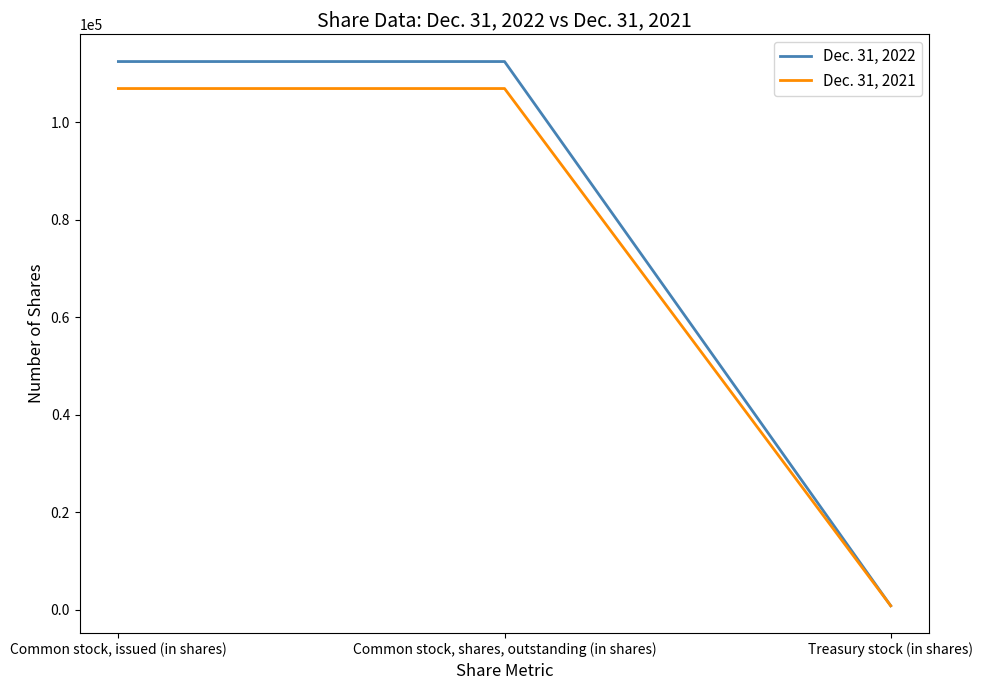

Is it true that Dec. 31, 2021 equals 180673 at Common stock, shares, outstanding (in shares)?

False